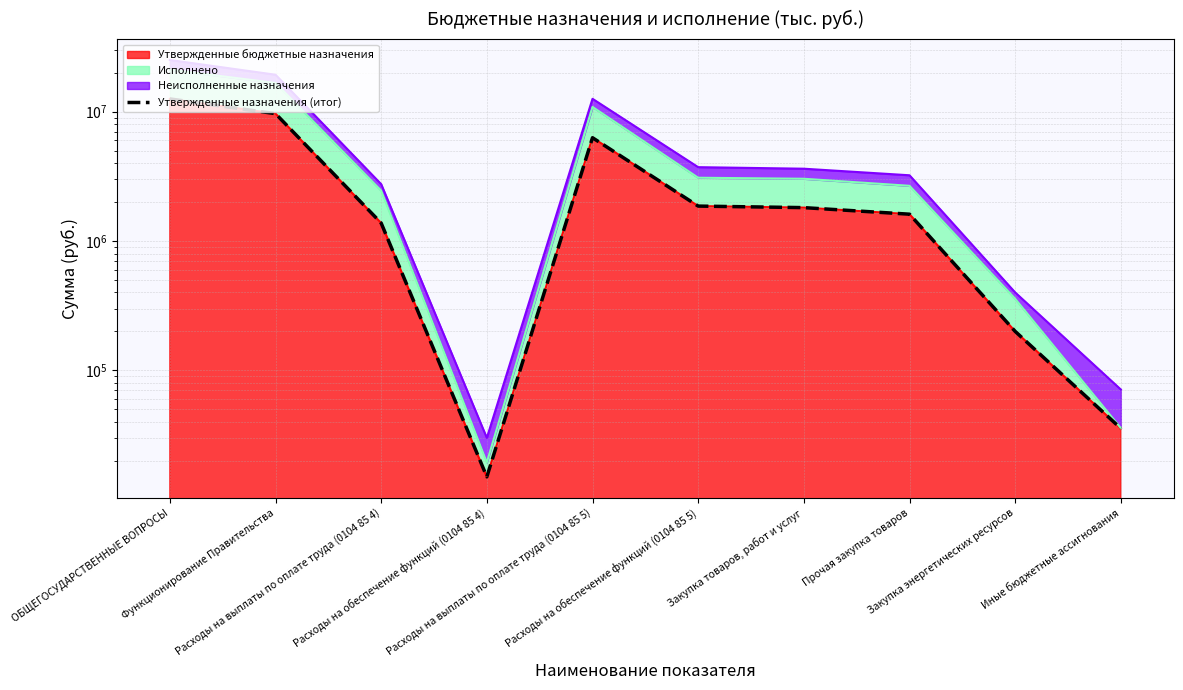

List the labels in order of value, smallest first.

Расходы на обеспечение функций (0104 85 4), Иные бюджетные ассигнования, Закупка энергетических ресурсов, Расходы на выплаты по оплате труда (0104 85 4), Прочая закупка товаров, Закупка товаров, работ и услуг, Расходы на обеспечение функций (0104 85 5), Расходы на выплаты по оплате труда (0104 85 5), Функционирование Правительства, ОБЩЕГОСУДАРСТВЕННЫЕ ВОПРОСЫ